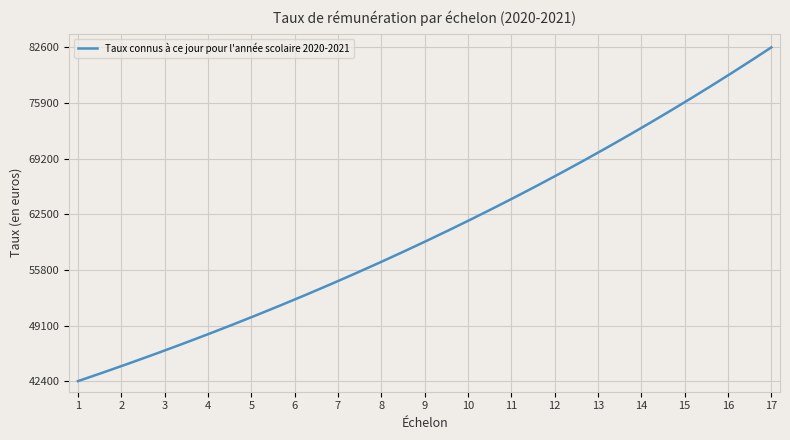

What is the difference between the maximum and minimum values?

40154.0